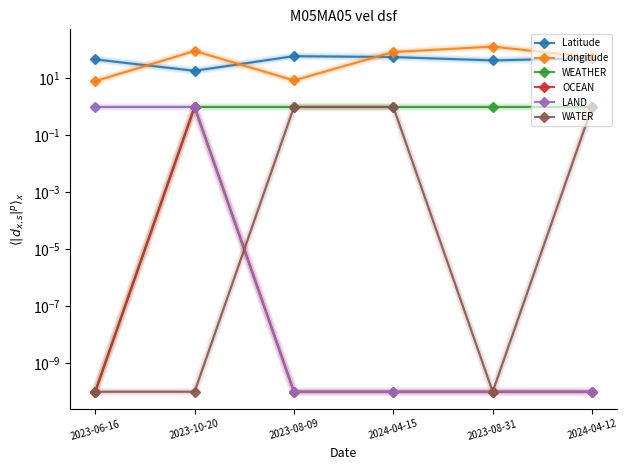

What are all the series names shown in the legend?

Latitude, Longitude, WEATHER, OCEAN, LAND, WATER